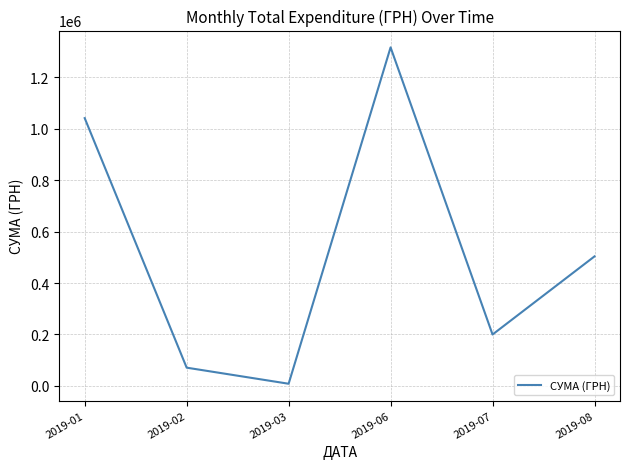

At which category does the data reach its first local valley?

2019-03